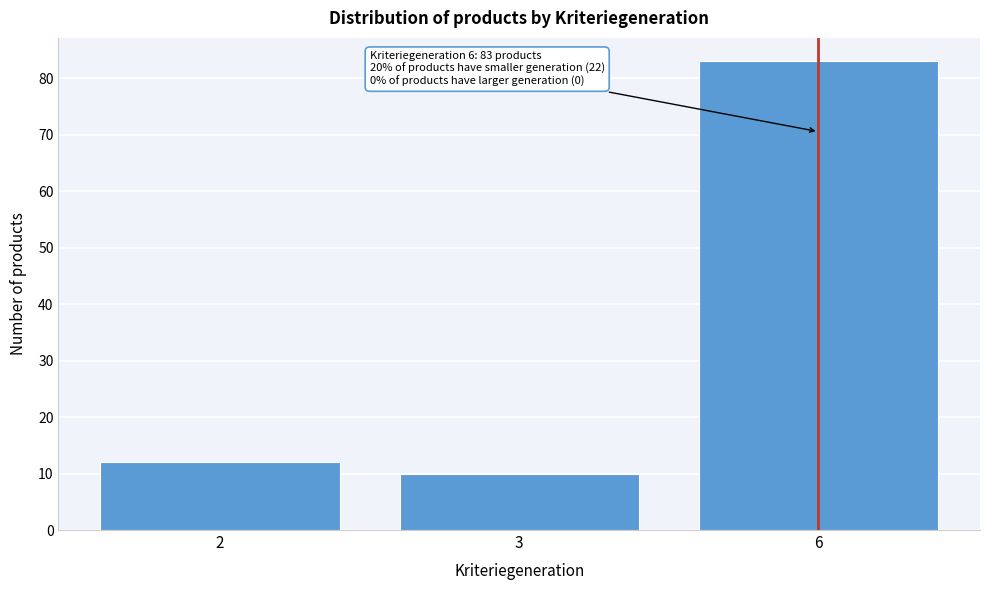

Reading right to left, list all the values displayed in this chart.

6=83	3=10	2=12